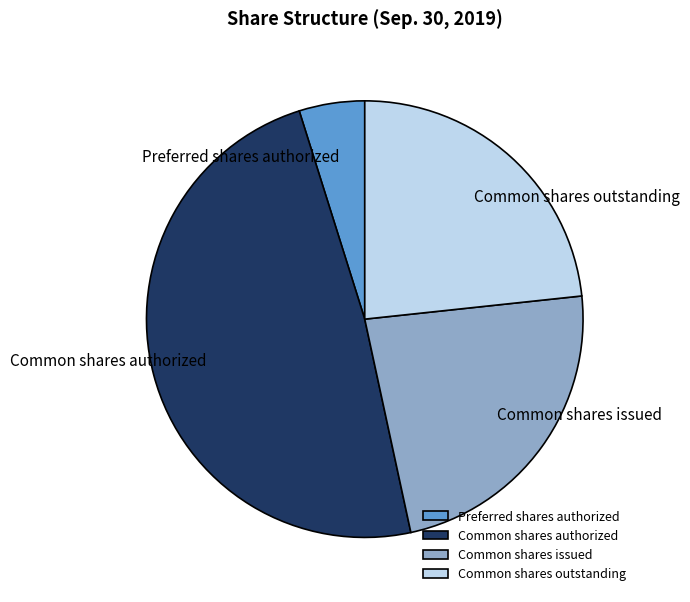

The Common shares authorized slice represents 49% of the pie. True or false?

True